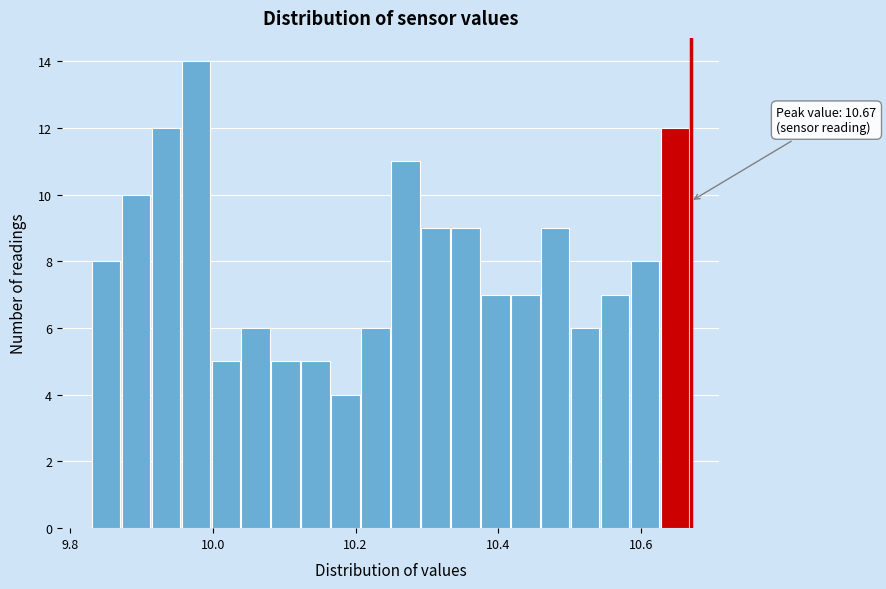

Around what value on the x-axis is the tallest bar? Give the approximate position of its centre, as read against the axis.

9.98